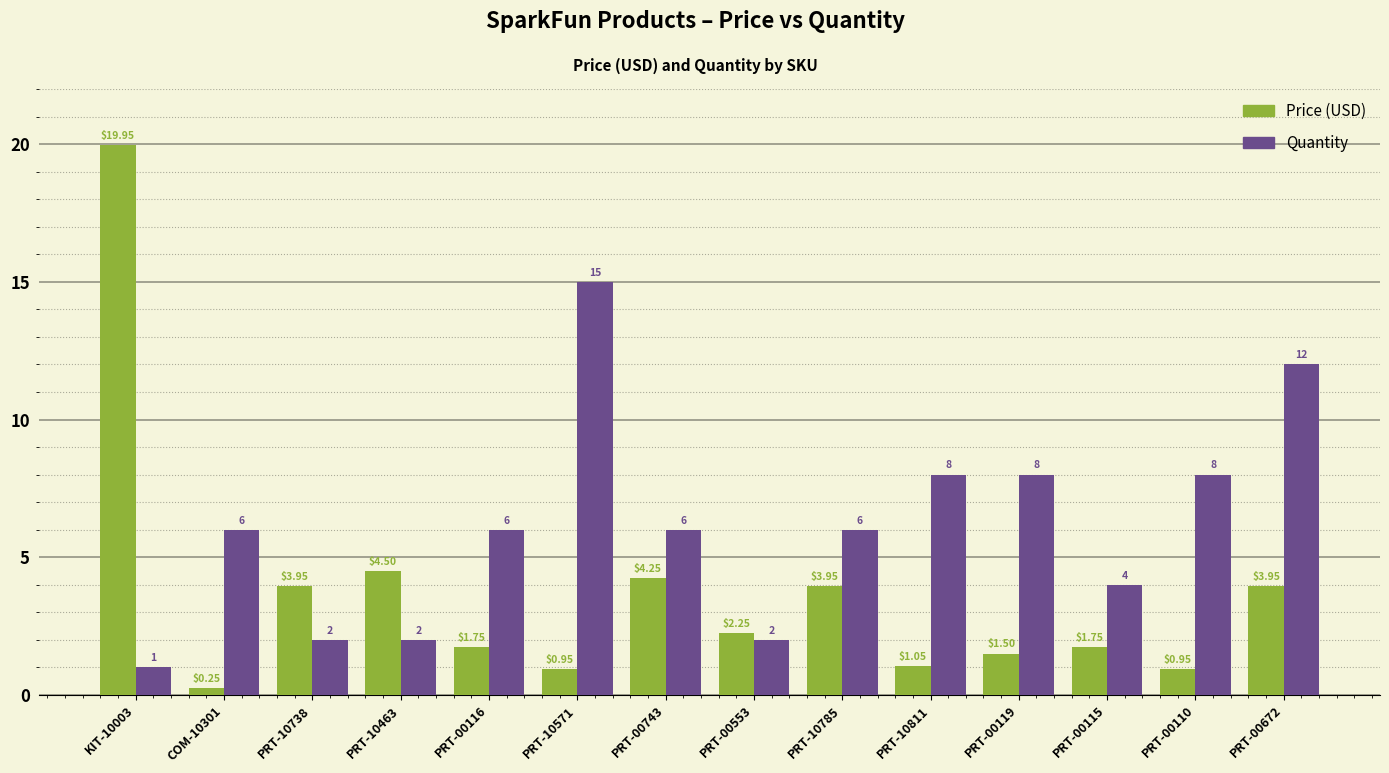

Count the number of categories in the chart.

14